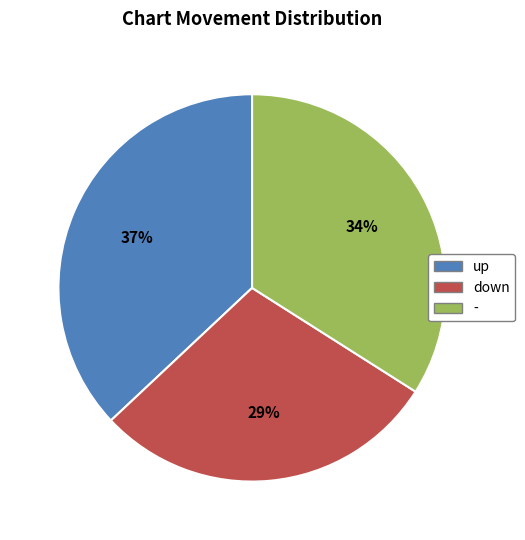

Count the number of slices in the pie.

3